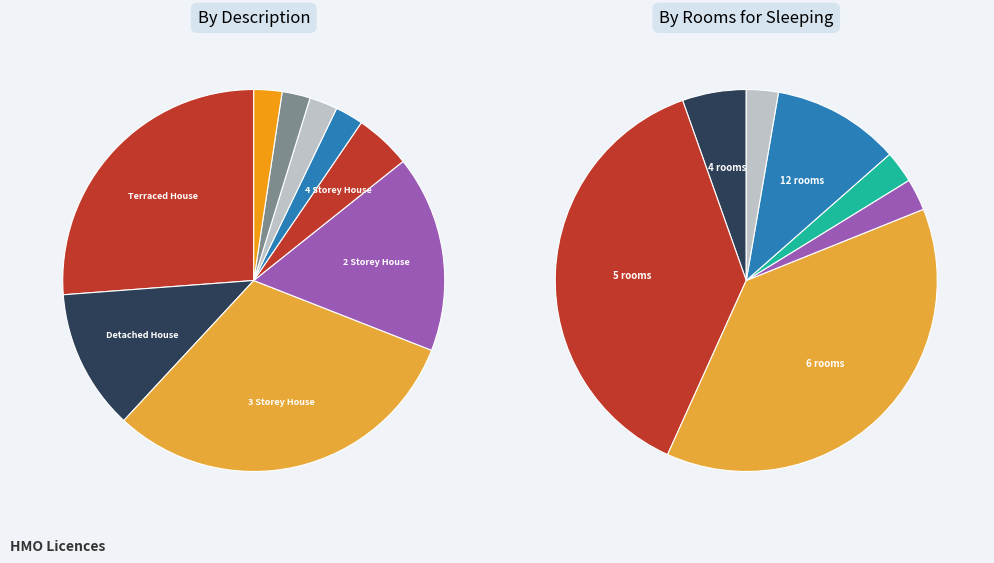

Rank the categories by value from lowest to highest.

Flat above a PH, 2nd Floor, 1st Floor, 3rd Floor, 4 Storey House, Detached House, 2 Storey House, Terraced House, 3 Storey House